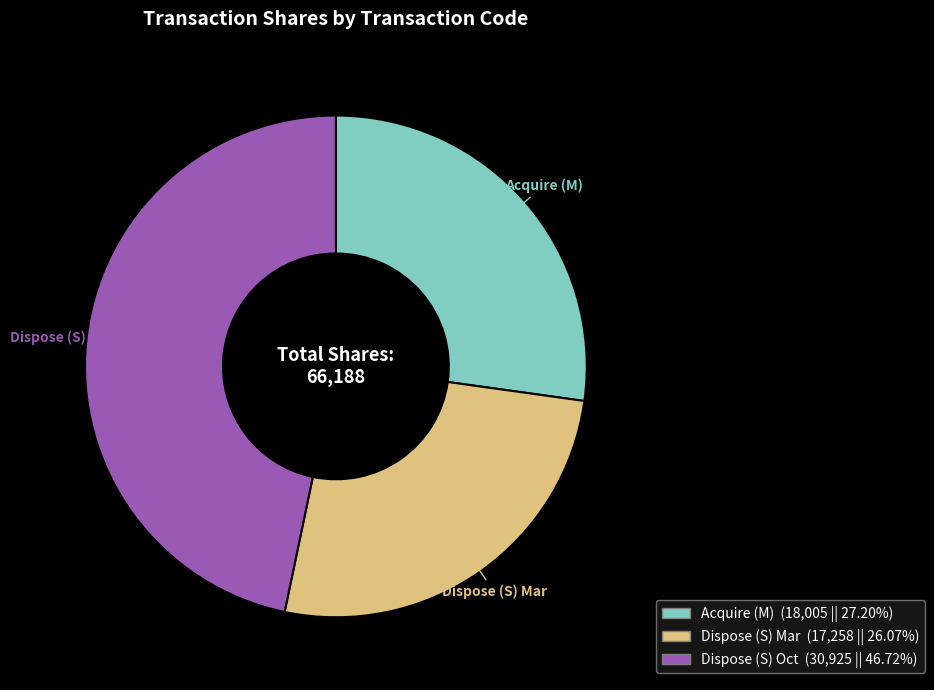

Is there a majority slice in this chart?

No